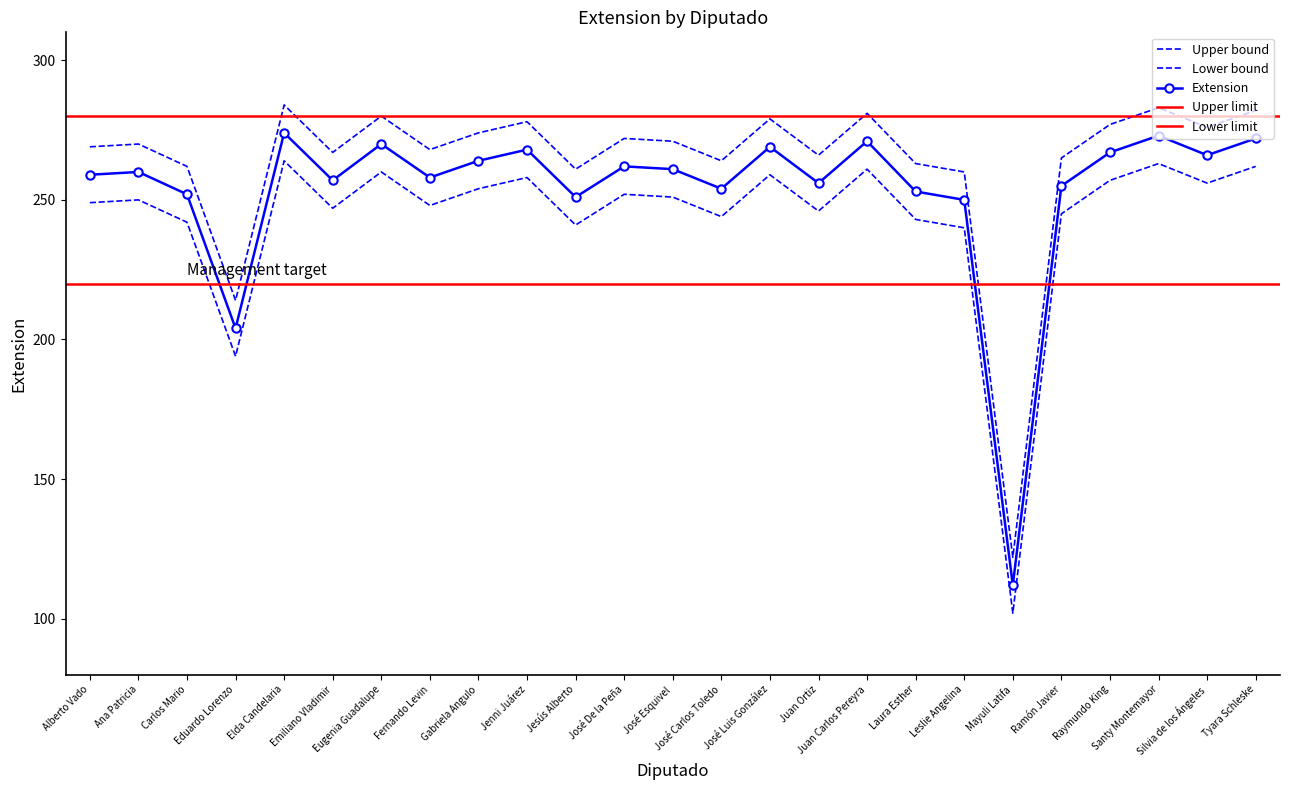

Reading left to right, what are all the values shown in this chart?

269	270	262	214	284	267	280	268	274	278	261	272	271	264	279	266	281	263	260	122	265	277	283	276	282